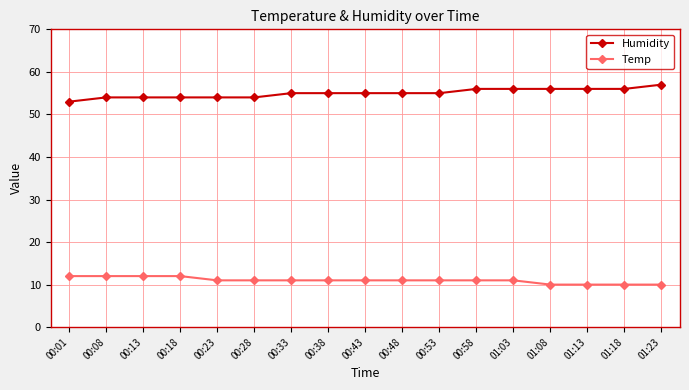

Rank the series by their average value, from highest to lowest.

Humidity, Temp